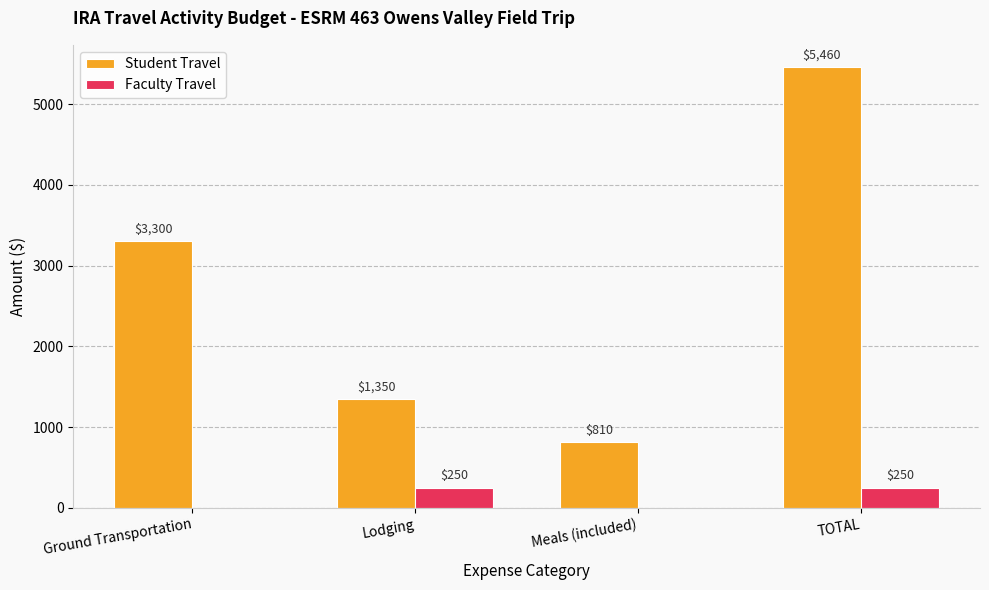

How many values in Faculty Travel are above zero?

2